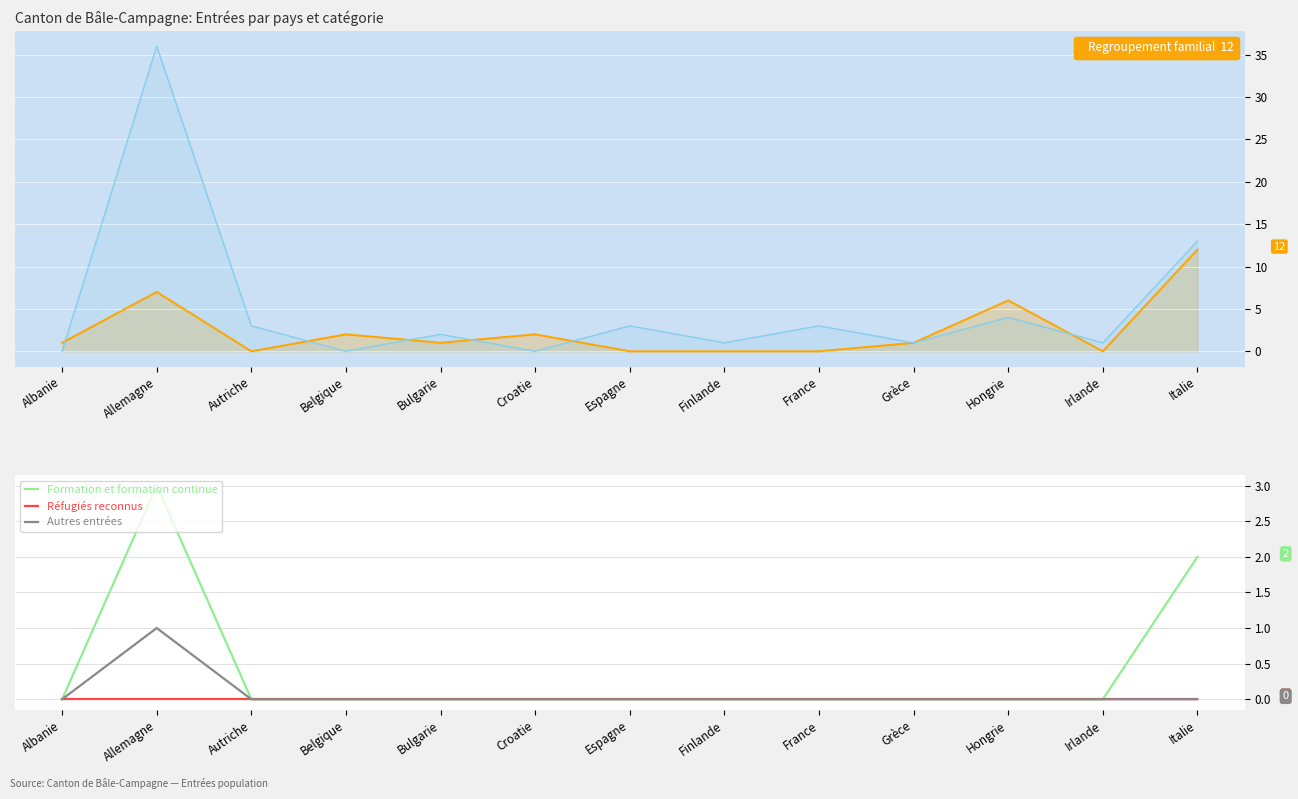

Which series has the largest range (max minus min)?

Activité lucrative non contingentée